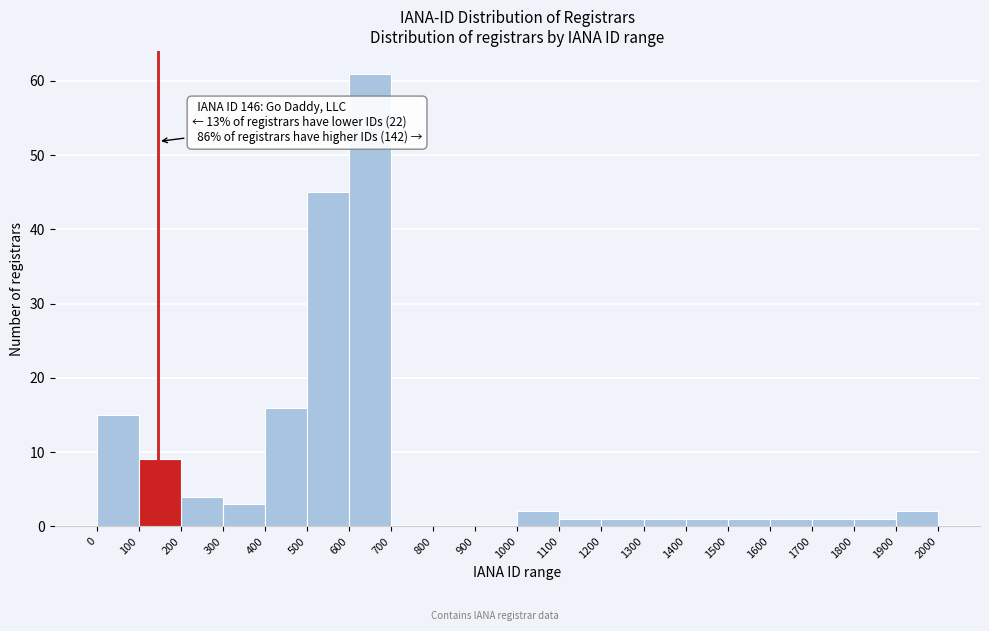

Over which range of the x-axis is the bar tallest?

600 to 700